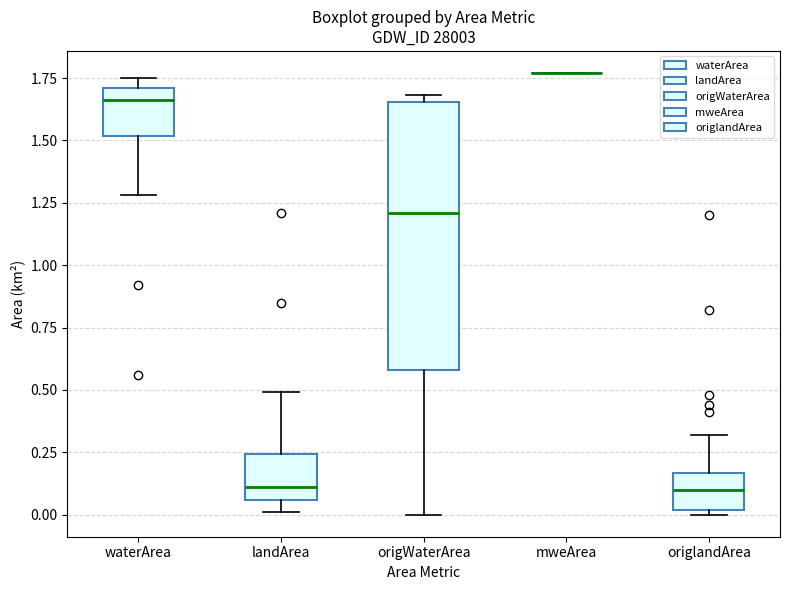

Reading left to right, read every box against the y-axis: the position of its median line, the range the box covers, and the ends of its whiskers. The values are not printed on the chart, so give them approximately, as read against the axis.

waterArea: median 1.65, box 1.50 to 1.70, whiskers 1.30 to 1.75
landArea: median 0.10, box 0.05 to 0.25, whiskers 0.00 to 0.50
origWaterArea: median 1.20, box 0.60 to 1.65, whiskers 0.00 to 1.70
mweArea: box collapsed to a line at 1.75, whiskers 1.75 to 1.75
origlandArea: median 0.10, box 0.00 to 0.15, whiskers 0.00 (just below the box's lower edge) to 0.30